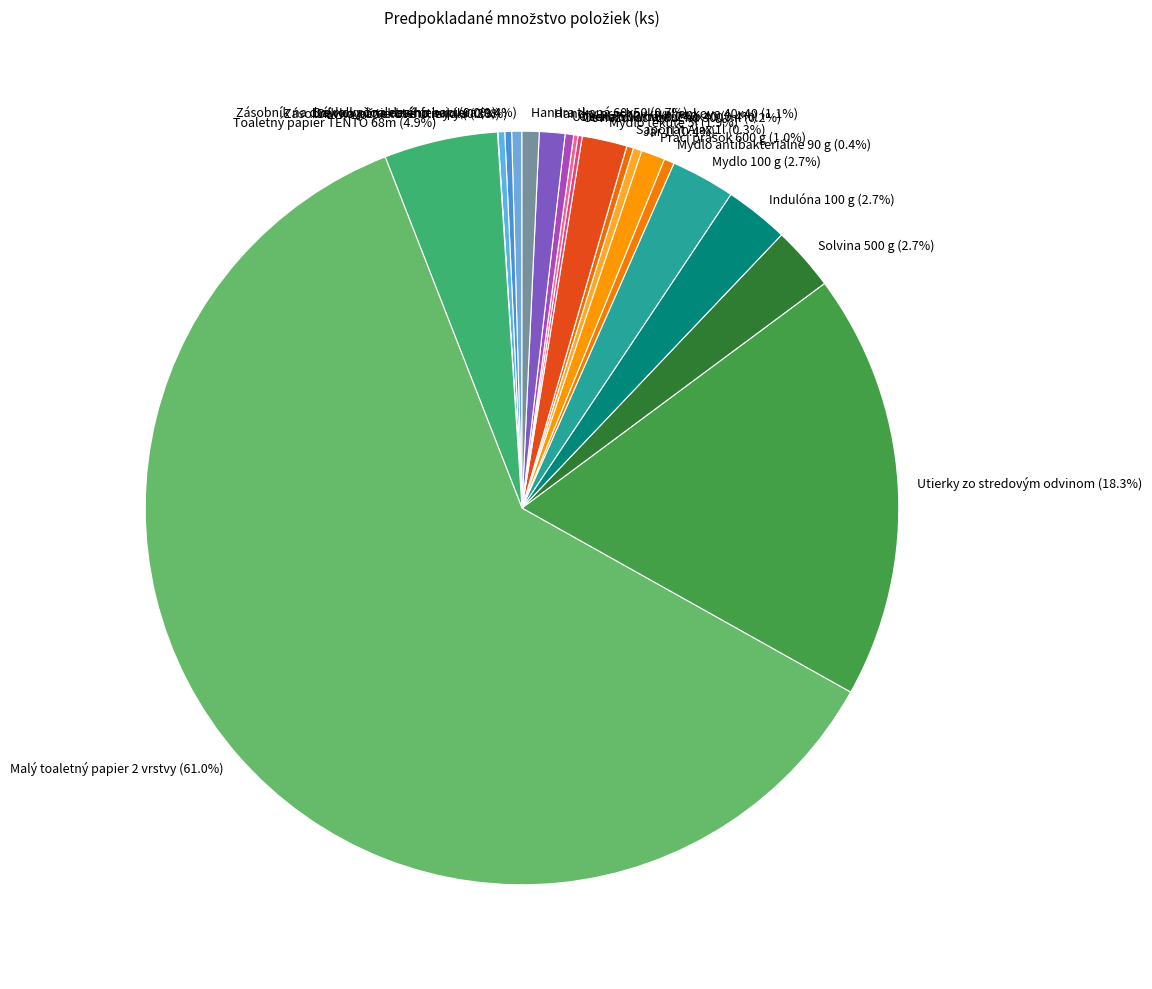

What is the largest slice in the pie chart?

Malý toaletný papier 2 vrstvy